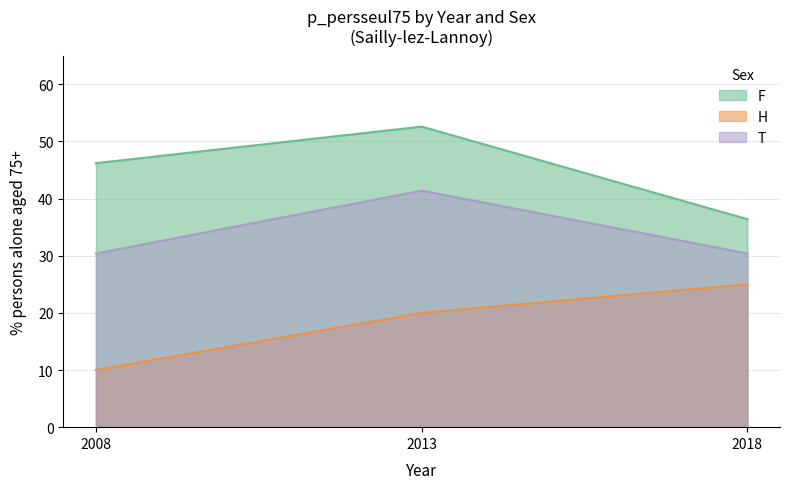

What is the spread (max minus min) of values at 2018?

11.4